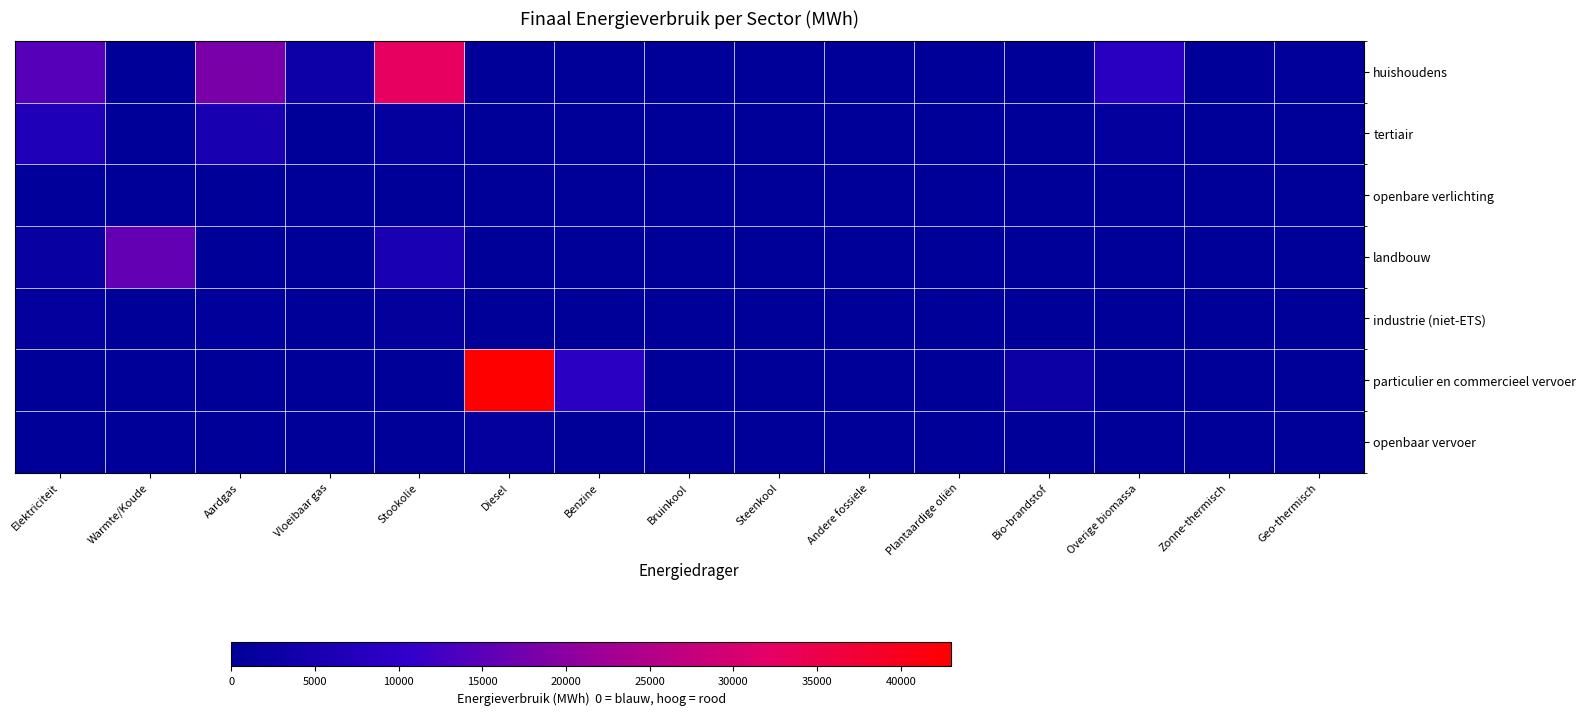

Reading left to right, transcribe all the data shown in this chart.

huishoudens: Elektriciteit=14573.0	Warmte/Koude=0.0	Aardgas=18284.5	Vloeibaar gas=3090.6	Stookolie=32931.9	Diesel=0.0	Benzine=0.0	Bruinkool=0.0	Steenkool=0.0	Andere fossiele=0.0	Plantaardige oliën=0.0	Bio-brandstof=0.0	Overige biomassa=8790.3	Zonne-thermisch=145.4	Geo-thermisch=591.1
tertiair: Elektriciteit=6622.7	Warmte/Koude=0.0	Aardgas=5093.1	Vloeibaar gas=50.8	Stookolie=1014.9	Diesel=0.0	Benzine=0.0	Bruinkool=0.0	Steenkool=0.0	Andere fossiele=0.0	Plantaardige oliën=0.0	Bio-brandstof=0.0	Overige biomassa=1023.9	Zonne-thermisch=0.0	Geo-thermisch=0.0
openbare verlichting: Elektriciteit=455.1	Warmte/Koude=0.0	Aardgas=0.0	Vloeibaar gas=0.0	Stookolie=0.0	Diesel=0.0	Benzine=0.0	Bruinkool=0.0	Steenkool=0.0	Andere fossiele=0.0	Plantaardige oliën=0.0	Bio-brandstof=0.0	Overige biomassa=0.0	Zonne-thermisch=0.0	Geo-thermisch=0.0
landbouw: Elektriciteit=2143.0	Warmte/Koude=15907.5	Aardgas=81.7	Vloeibaar gas=19.8	Stookolie=5437.3	Diesel=0.0	Benzine=0.0	Bruinkool=0.0	Steenkool=328.6	Andere fossiele=0.0	Plantaardige oliën=0.0	Bio-brandstof=0.0	Overige biomassa=0.0	Zonne-thermisch=0.0	Geo-thermisch=0.0
industrie (niet-ETS): Elektriciteit=1033.4	Warmte/Koude=0.0	Aardgas=606.7	Vloeibaar gas=154.0	Stookolie=752.5	Diesel=0.0	Benzine=0.0	Bruinkool=0.0	Steenkool=3.6	Andere fossiele=0.0	Plantaardige oliën=0.0	Bio-brandstof=0.0	Overige biomassa=263.2	Zonne-thermisch=0.0	Geo-thermisch=0.0
particulier en commercieel vervoer: Elektriciteit=8.8	Warmte/Koude=0.0	Aardgas=23.9	Vloeibaar gas=151.4	Stookolie=0.0	Diesel=43021.4	Benzine=9003.0	Bruinkool=0.0	Steenkool=0.0	Andere fossiele=0.0	Plantaardige oliën=0.0	Bio-brandstof=2765.7	Overige biomassa=0.0	Zonne-thermisch=0.0	Geo-thermisch=0.0
openbaar vervoer: Elektriciteit=0.0	Warmte/Koude=0.0	Aardgas=0.0	Vloeibaar gas=0.0	Stookolie=0.0	Diesel=902.0	Benzine=0.0	Bruinkool=0.0	Steenkool=0.0	Andere fossiele=0.0	Plantaardige oliën=0.0	Bio-brandstof=51.4	Overige biomassa=0.0	Zonne-thermisch=0.0	Geo-thermisch=0.0